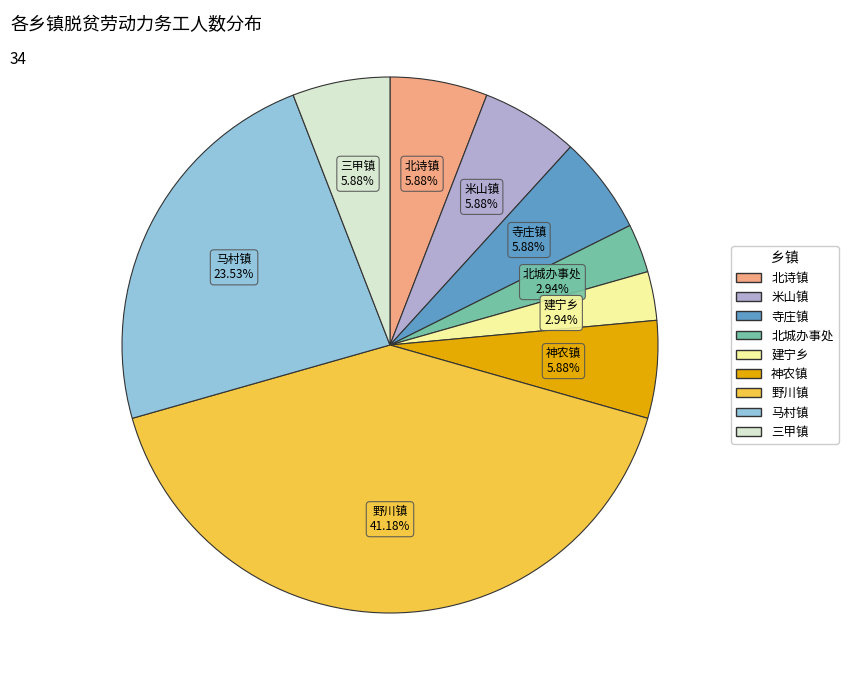

How many slices are in this pie chart?

9